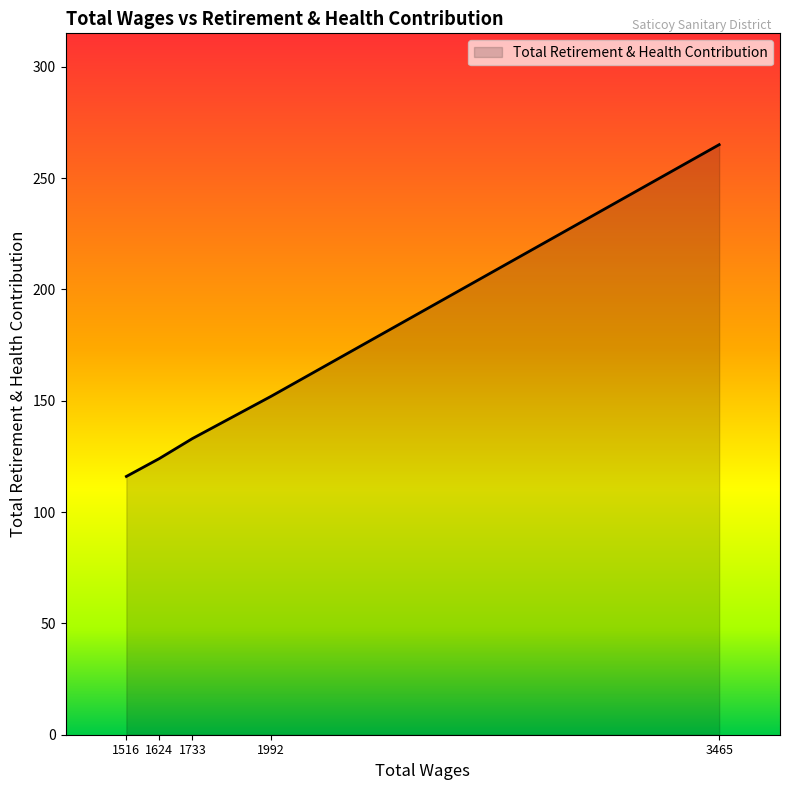

What is the sum of the values at 1992 and 1624?

276